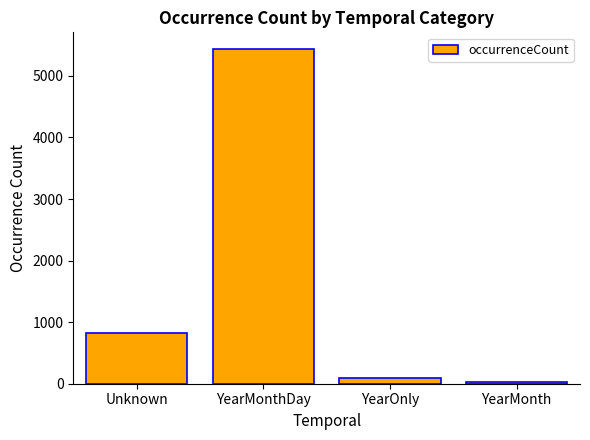

What is the minimum value shown in the chart?

30